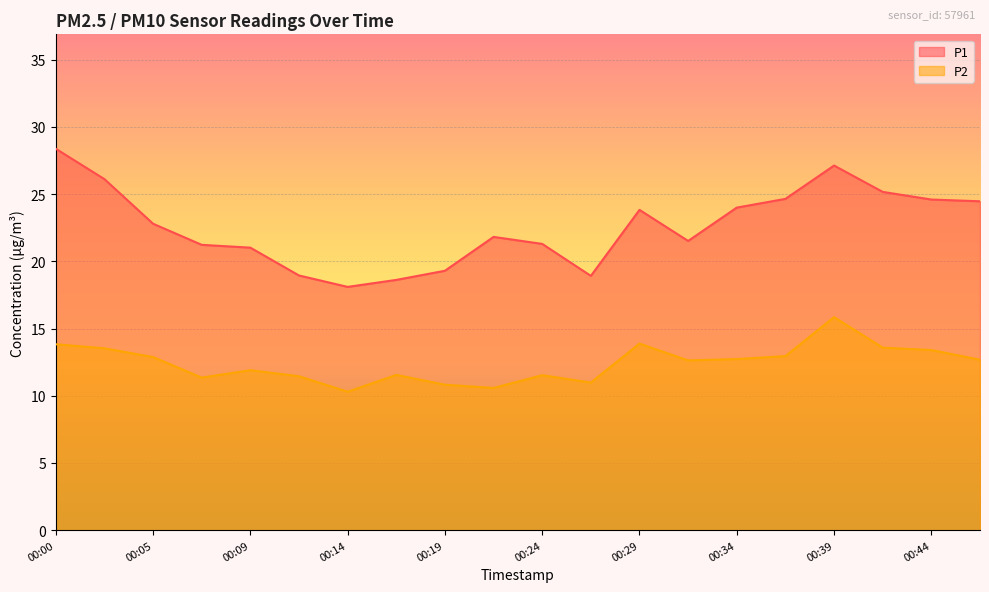

Reading left to right, transcribe all the data shown in this chart.

P1: 28.4	26.1	22.8	21.2	21.0	18.9	18.1	18.6	19.3	21.8	21.3	18.9	23.8	21.5	24.0	24.6	27.1	25.2	24.6	24.5
P2: 13.8	13.5	12.9	11.3	11.9	11.4	10.3	11.6	10.8	10.6	11.5	11.0	13.9	12.6	12.7	12.9	15.8	13.6	13.4	12.7